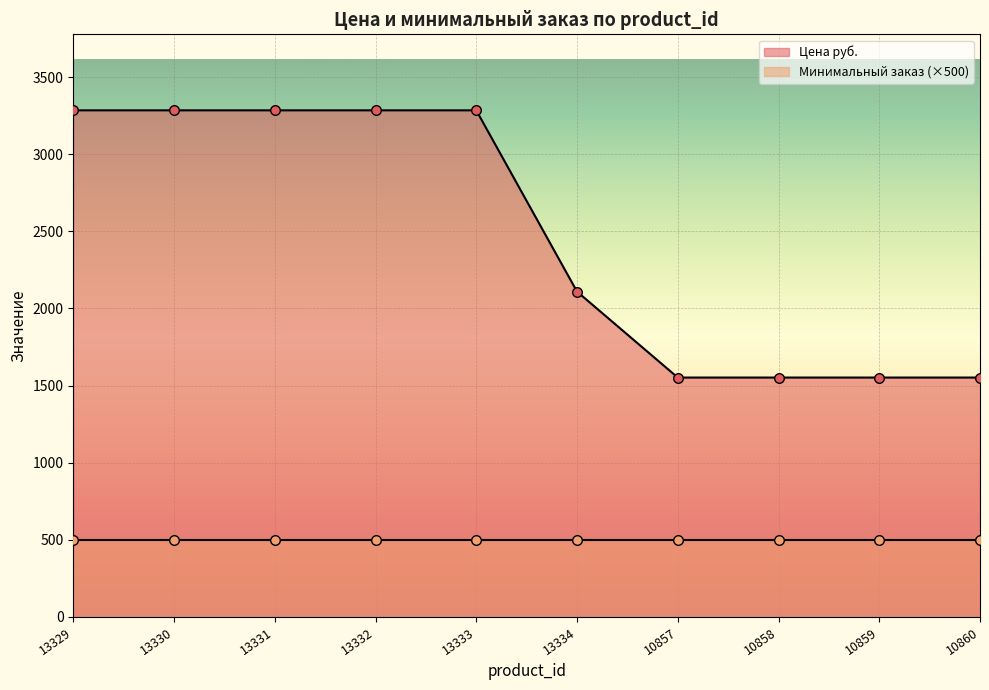

Which has a higher value, 13329 or 13334?

13329